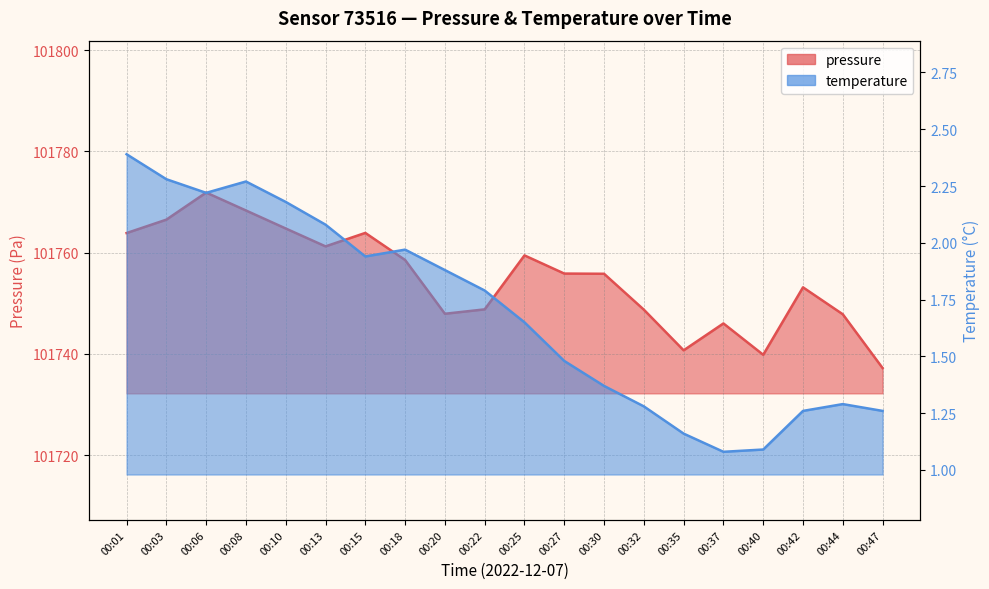

What is the difference between the pressure values at 00:40 and 00:18?

18.7